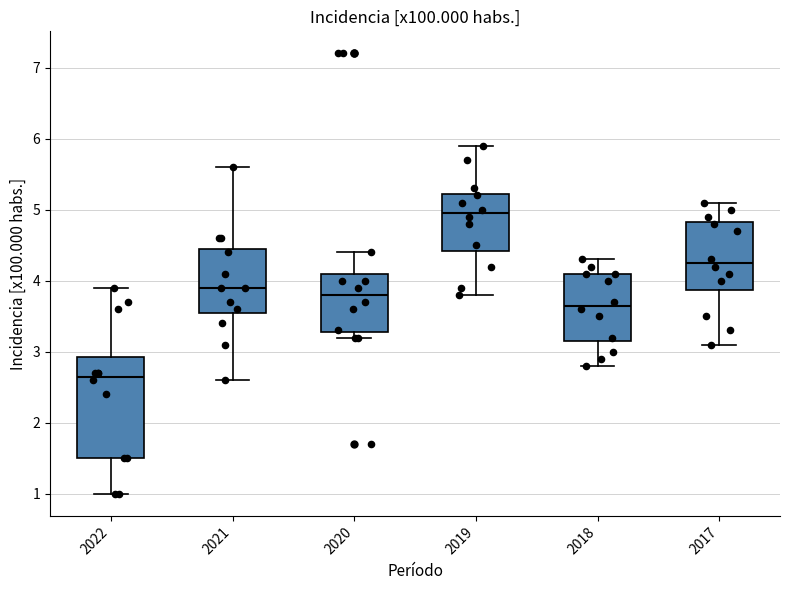

Which box's median line is the highest?

2019